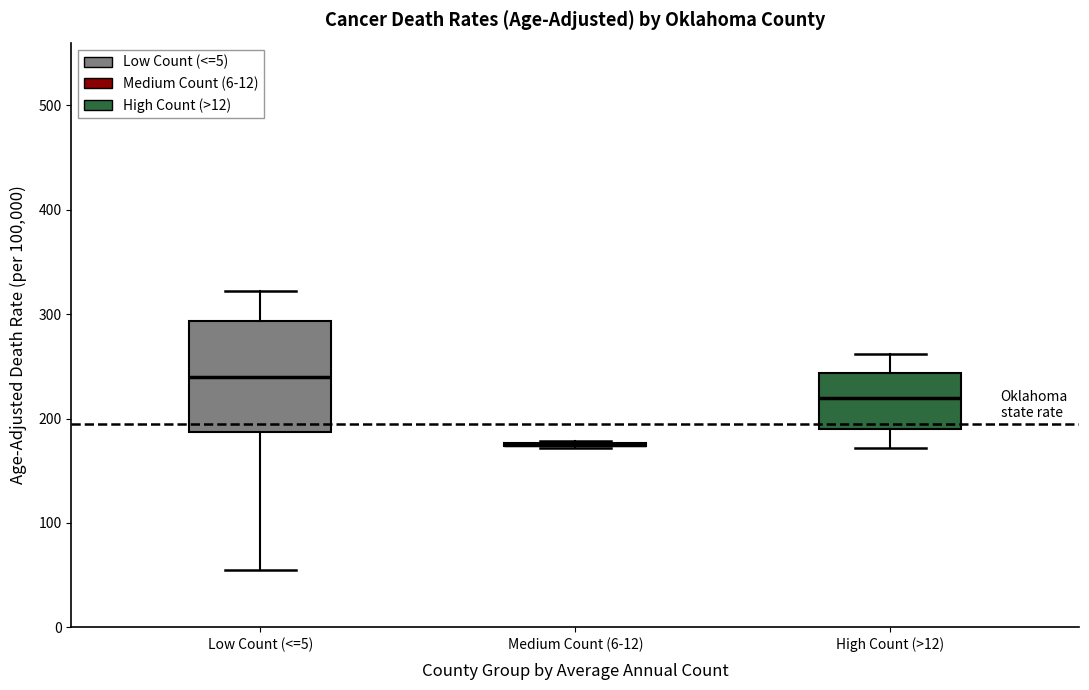

Reading left to right, read every box against the y-axis: the position of its median line, the range the box covers, and the ends of its whiskers. The values are not printed on the chart, so give them approximately, as read against the axis.

Low Count (<=5): median 240, box 190 to 290, whiskers 50 to 320
Medium Count (6-12): box collapsed to a line at 180, whiskers 170 to 180
High Count (>12): median 220, box 190 to 240, whiskers 170 to 260